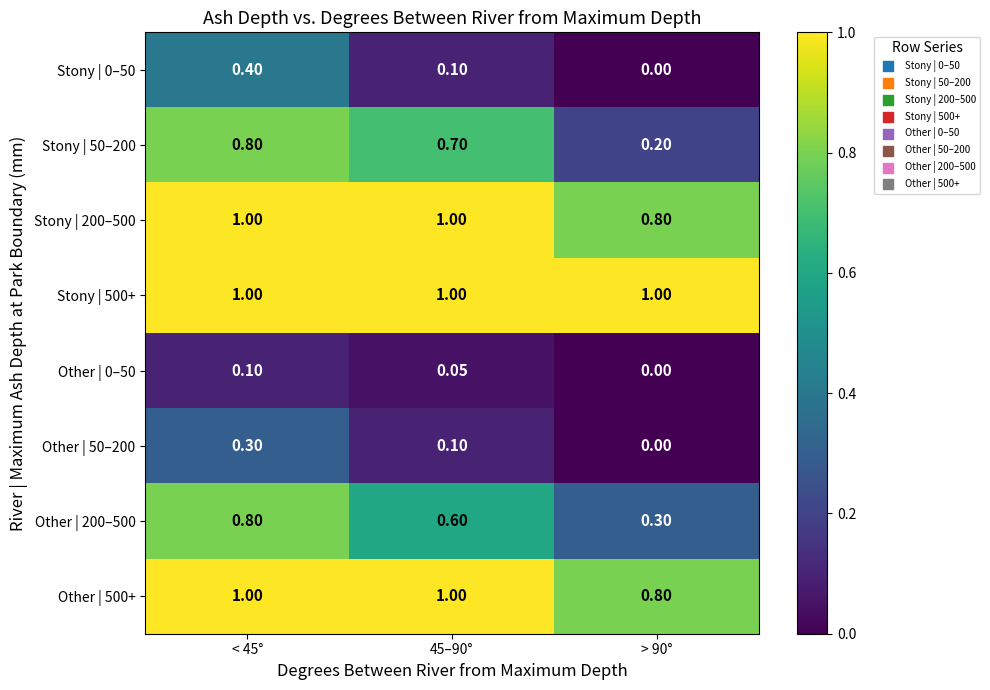

How many categories are shown in the chart?

3